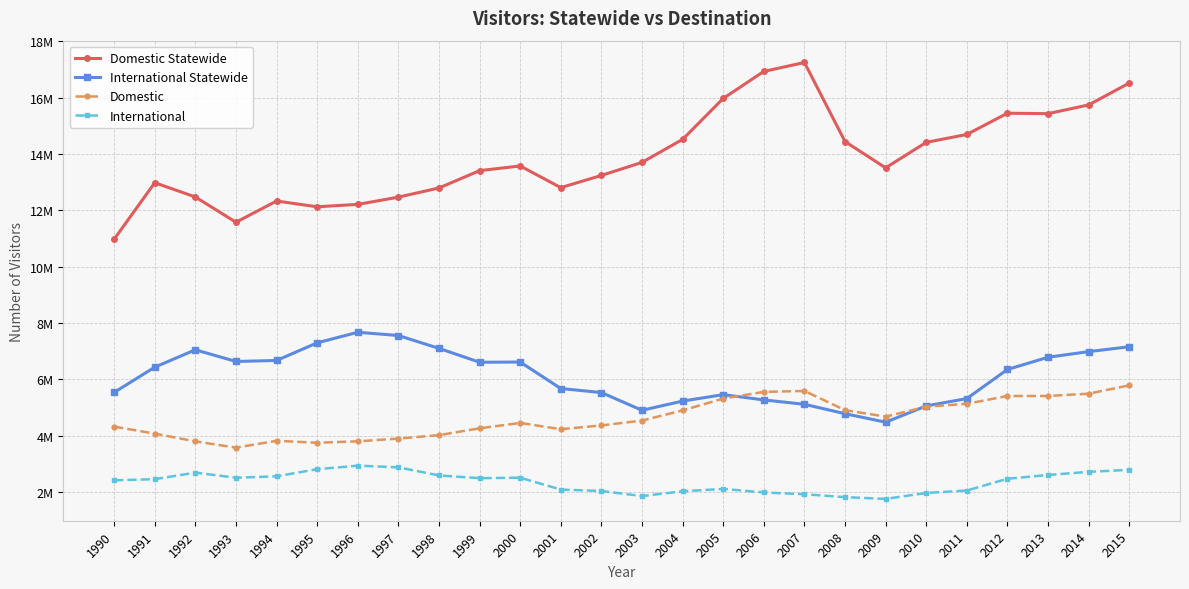

At 1993, list the series in order from smallest to largest.

International, Domestic, International Statewide, Domestic Statewide